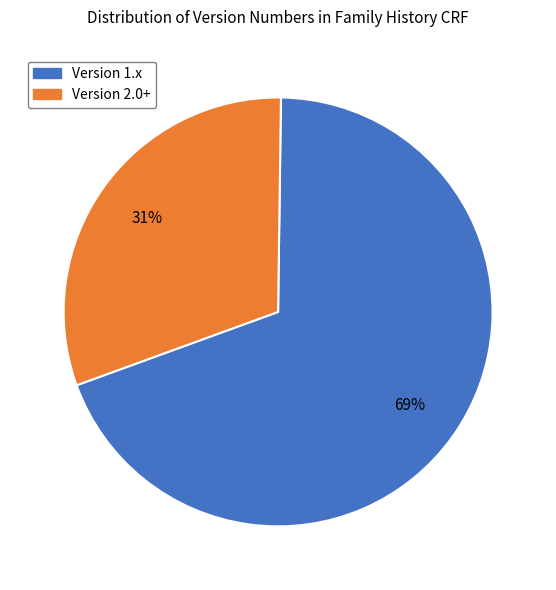

Is there any slice that represents more than half of the pie?

Yes